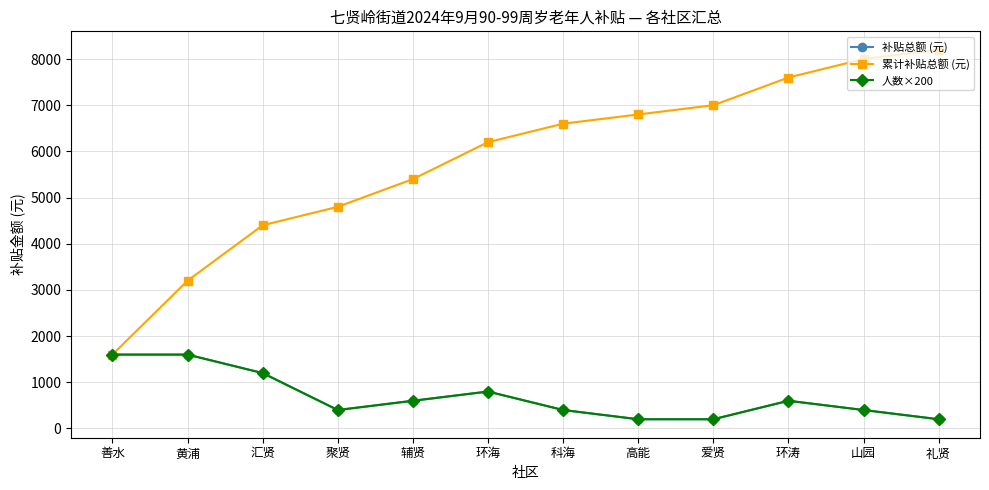

Is this an area chart (filled region under the line)?

No